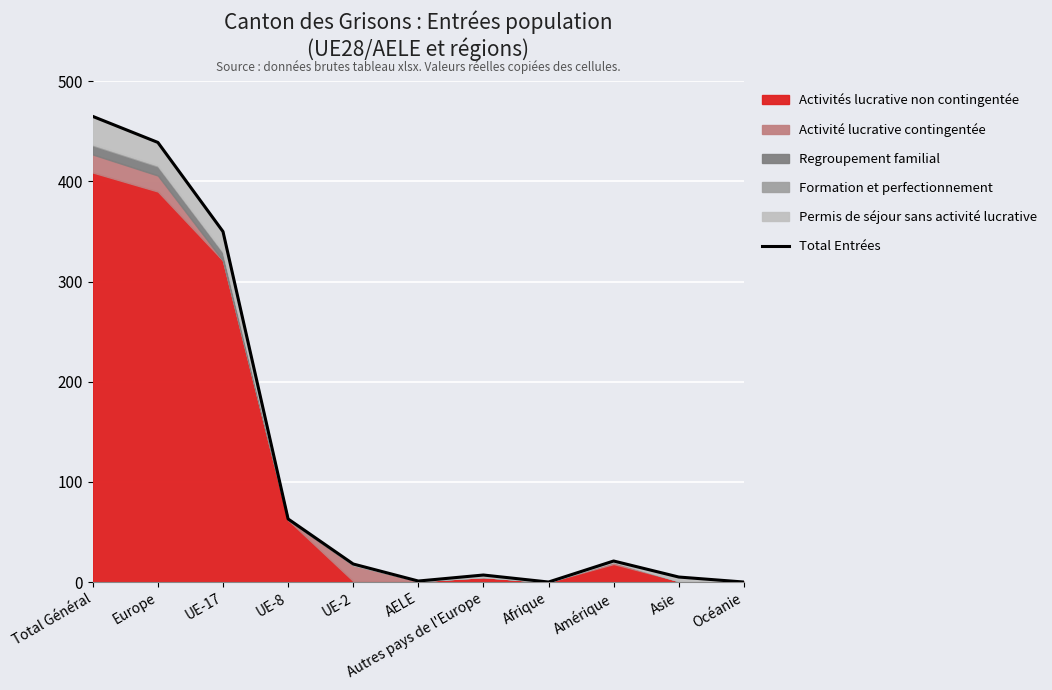

What is the ratio of the value at UE-8 to the value at Total Général?

0.1